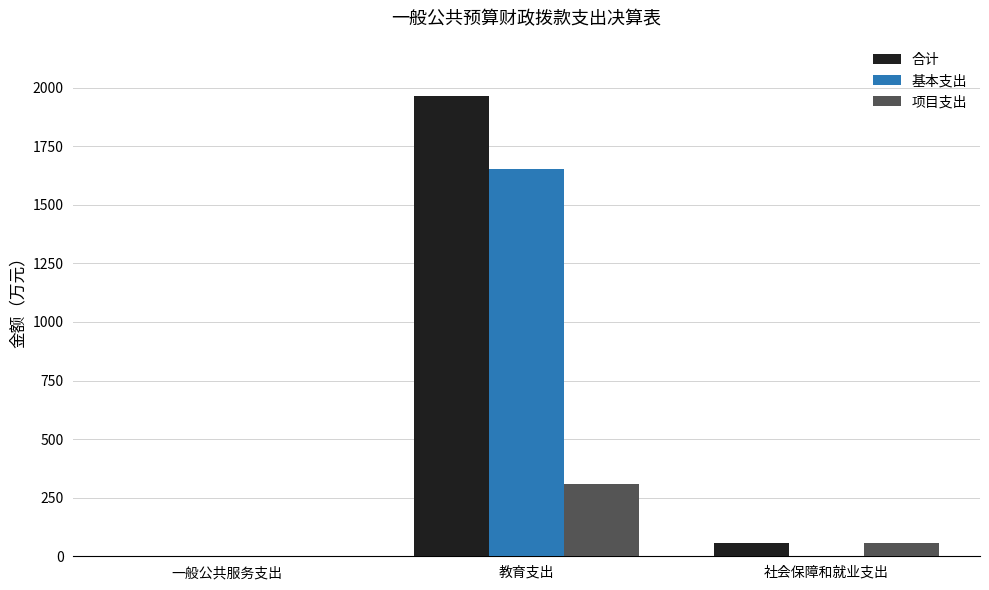

The value of 合计 at 社会保障和就业支出 is 58.3. True or false?

True